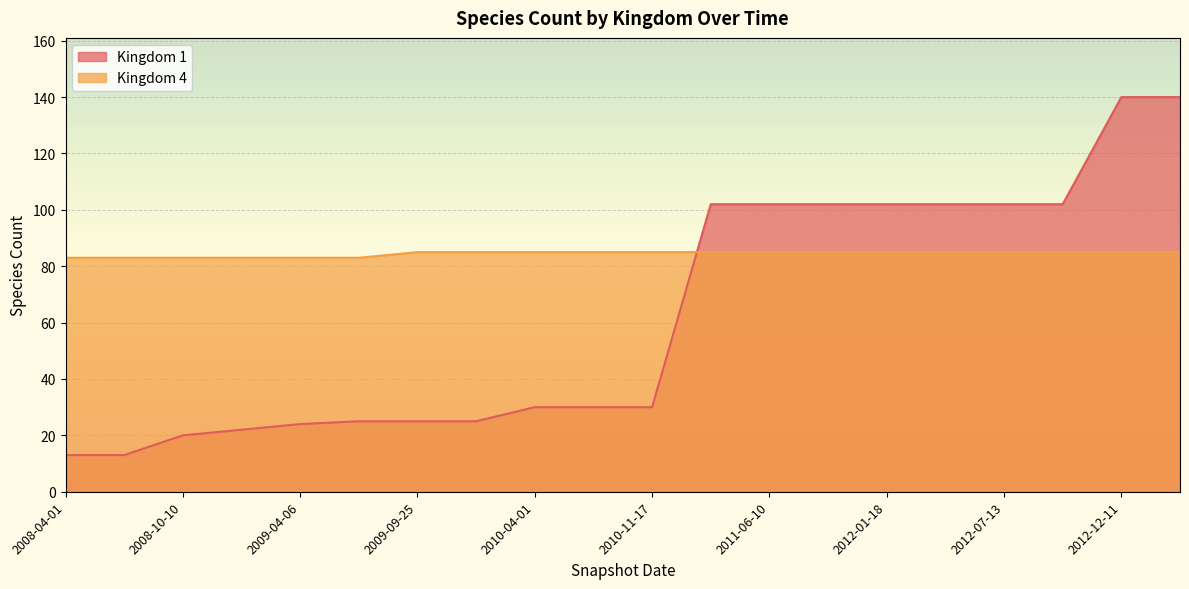

What is the spread (max minus min) of values at 2008-04-01?

70